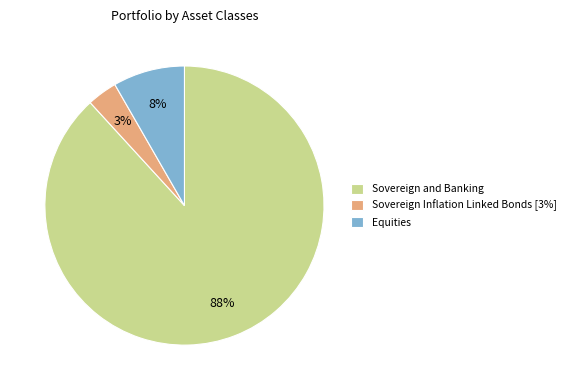

To the nearest percent, what portion does Equities represent?

8%